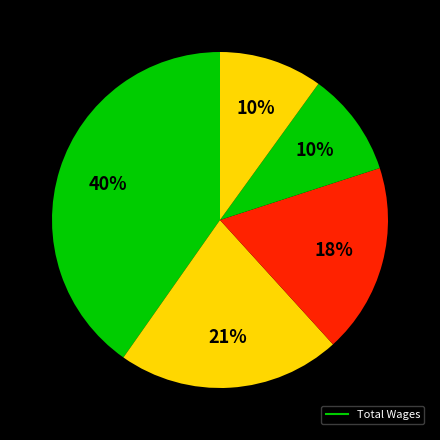

How many segments does this pie chart have?

5